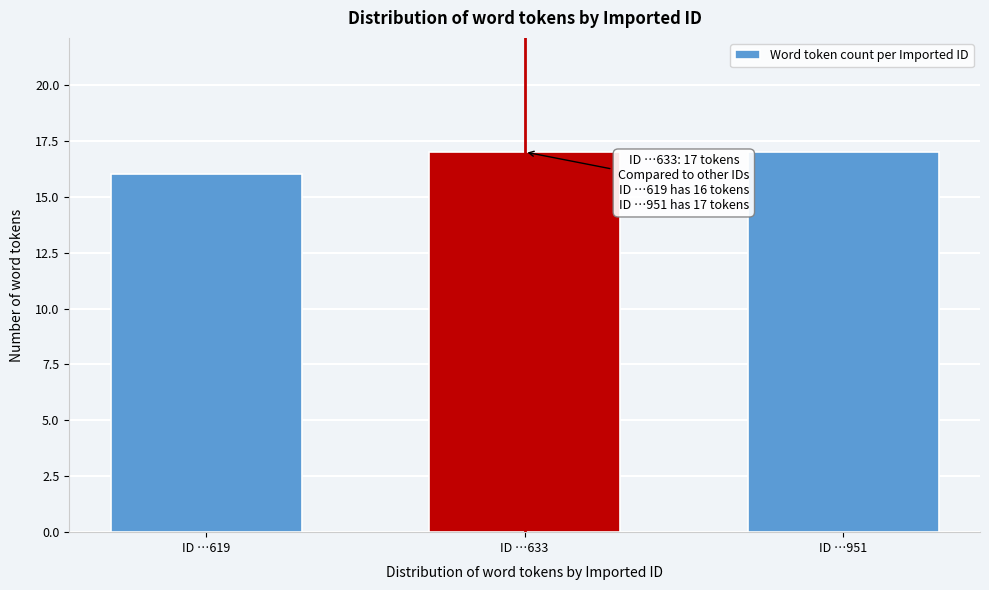

Reading left to right, extract all data points from this chart.

16	17	17